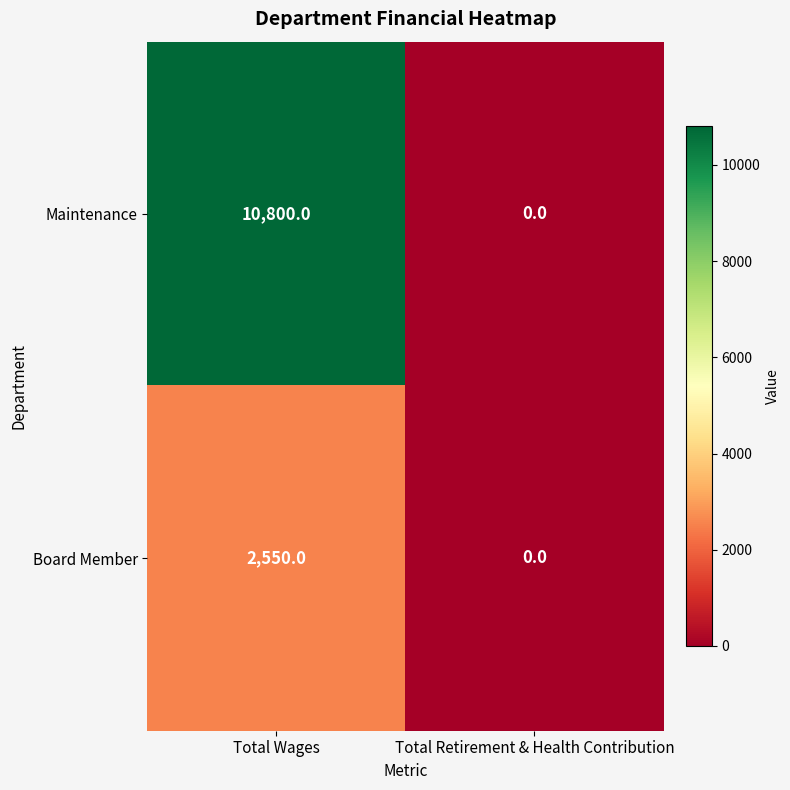

What is the greatest value displayed?

10800